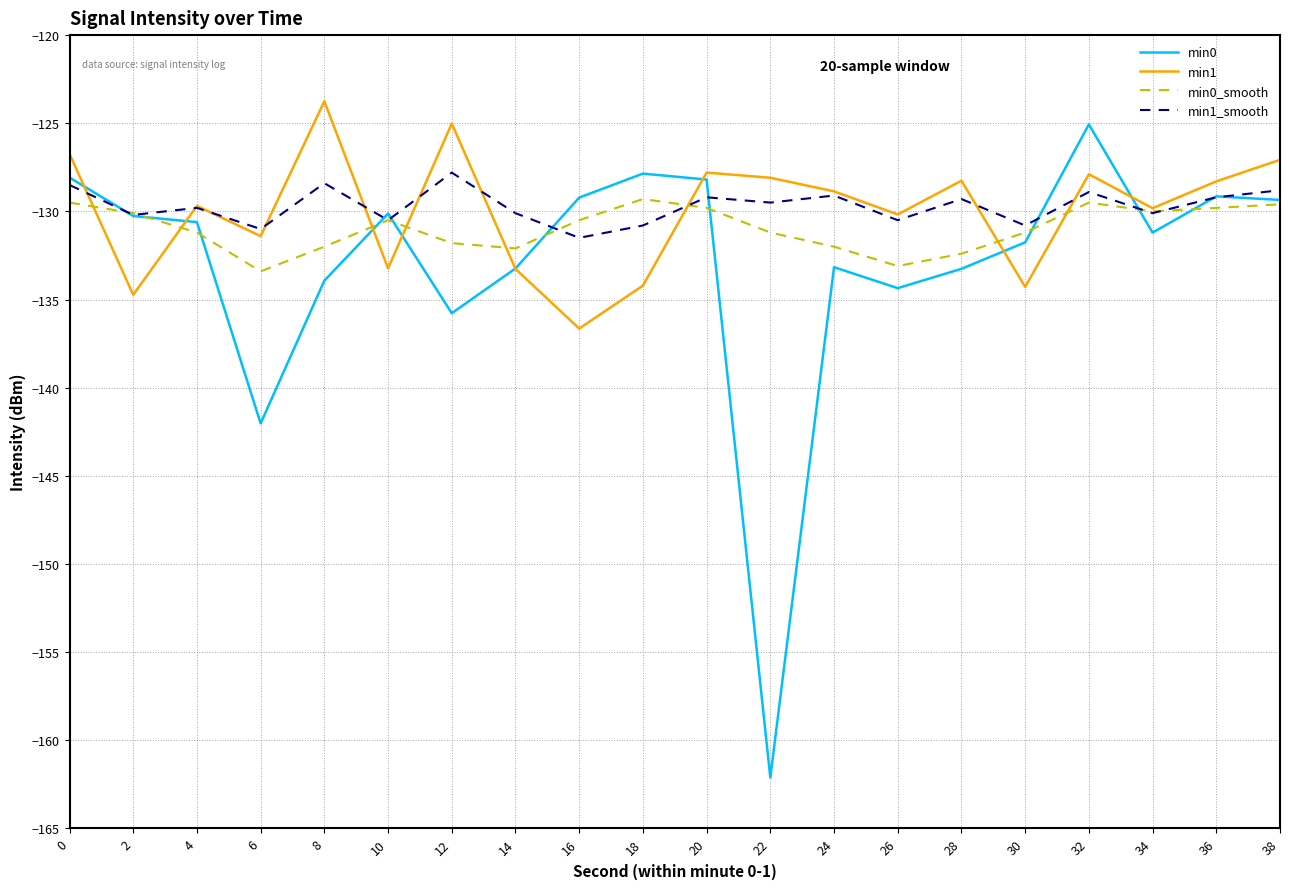

How many lines are shown in the chart?

4